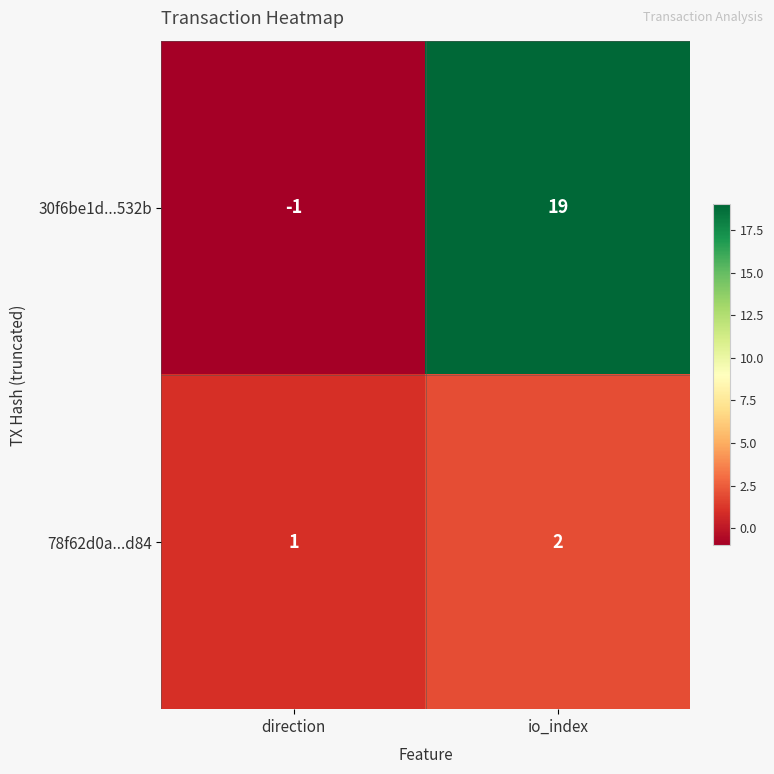

What is the minimum value shown in the chart?

-1